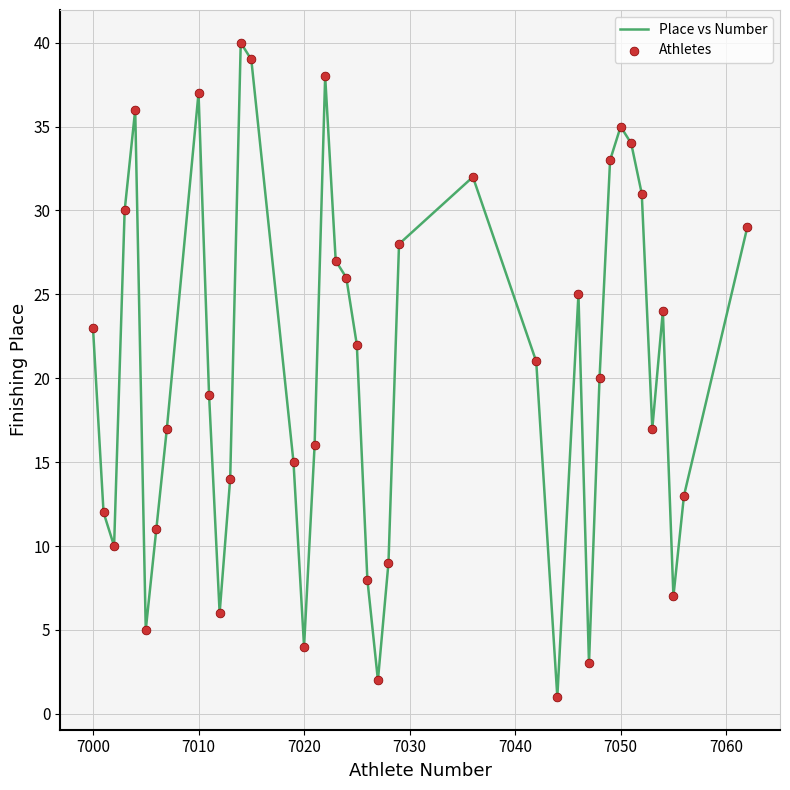

What is the maximum value shown in the chart?

40